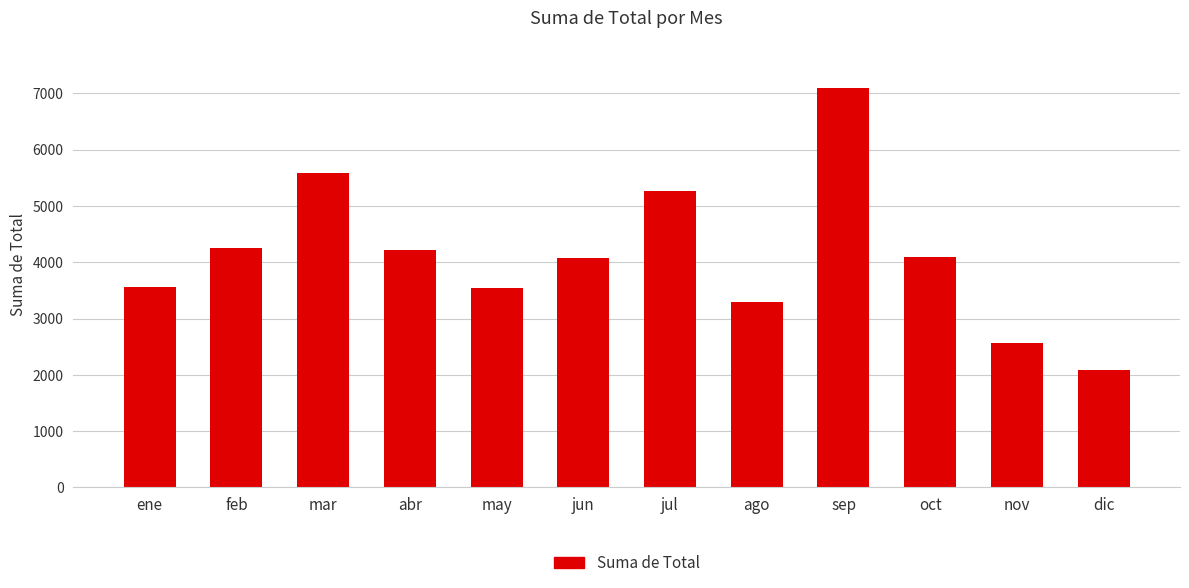

What is the difference between the maximum and second lowest values?

4521.5